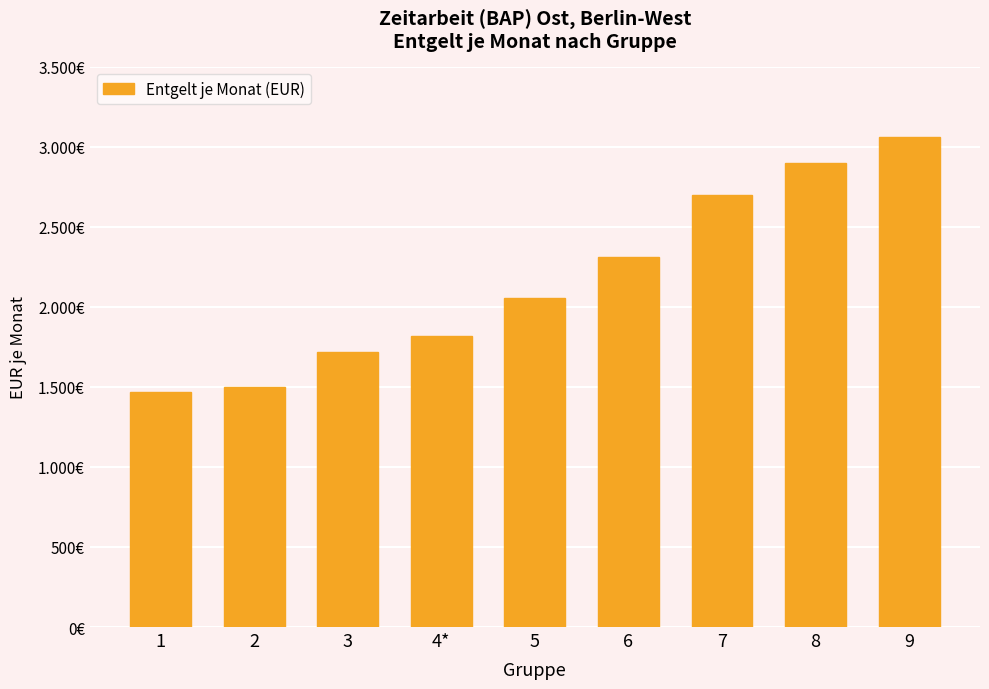

True or false: the data shows 2258.0 at 1.

False